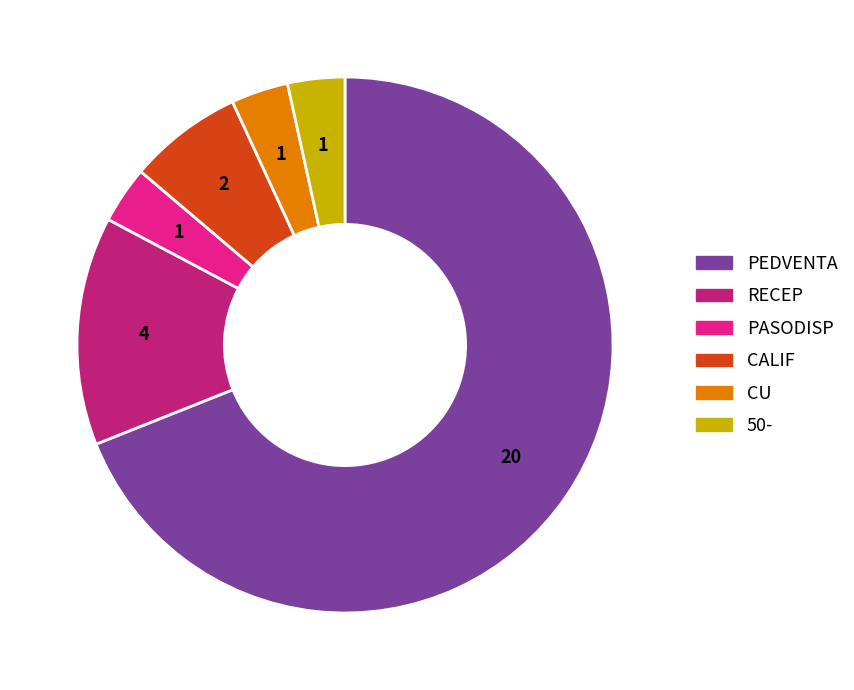

Does PEDVENTA represent more than half of the total?

Yes